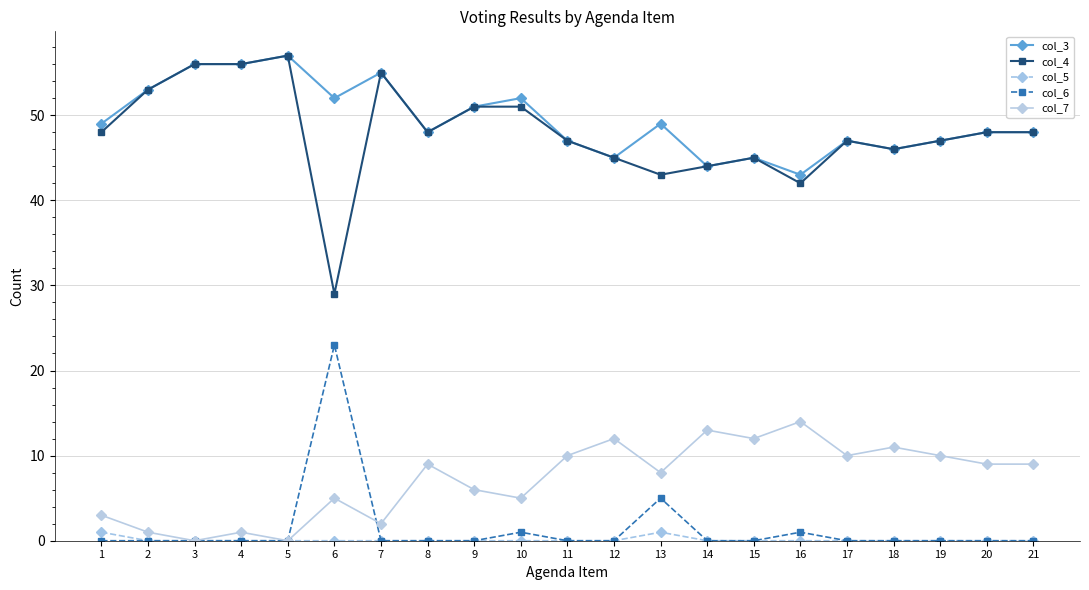

Is it true that col_6 equals 13 at 12?

False